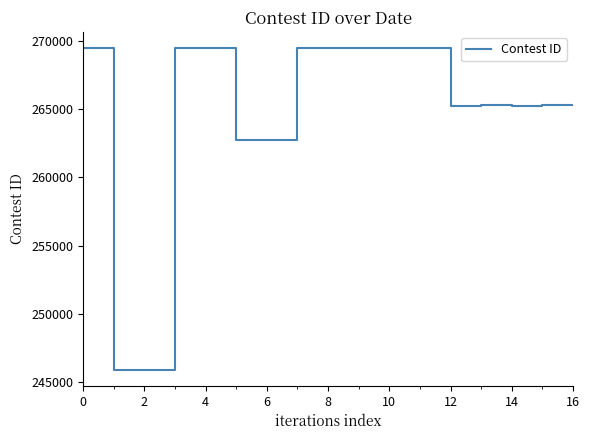

What is the maximum value shown in the chart?

269479